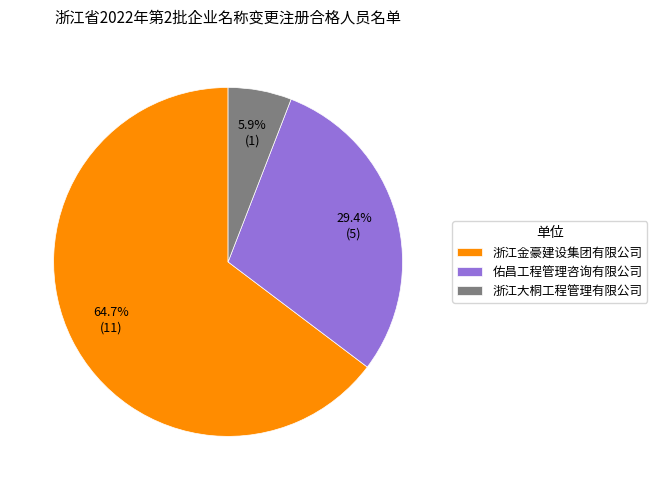

What is the largest slice in the pie chart?

浙江金豪建设集团有限公司